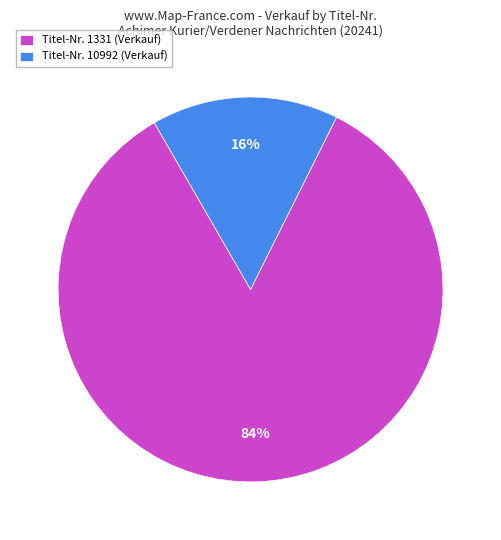

To the nearest percent, what percentage of the pie is Titel-Nr. 1331 (Verkauf)?

84%